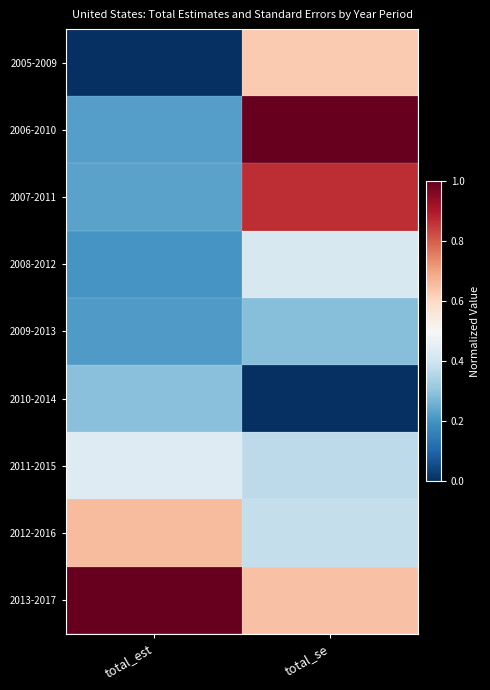

Which series has the largest total across all categories?

2013-2017